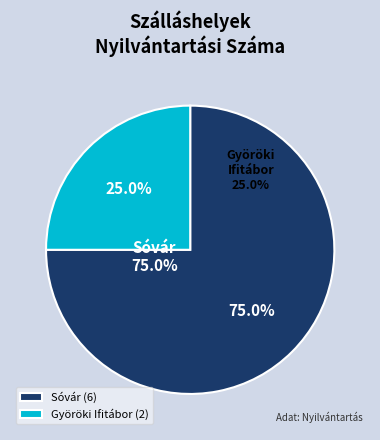

To the nearest percent, what portion does Györöki Ifitábor represent?

25%